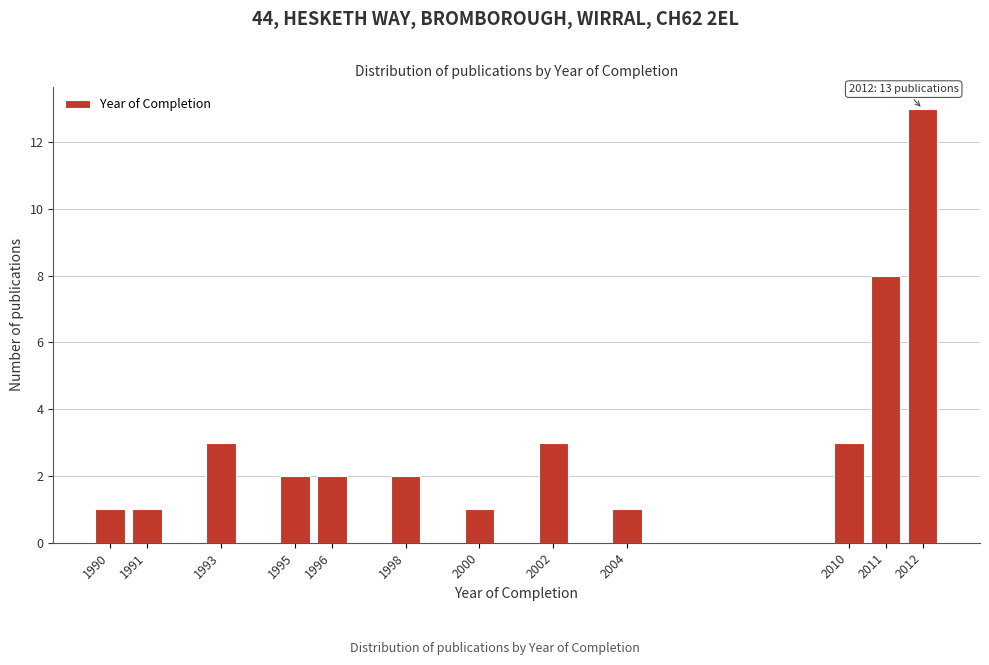

Reading right to left, transcribe all the data shown in this chart.

2012=13	2011=8	2010=3	2004=1	2002=3	2000=1	1998=2	1996=2	1995=2	1993=3	1991=1	1990=1